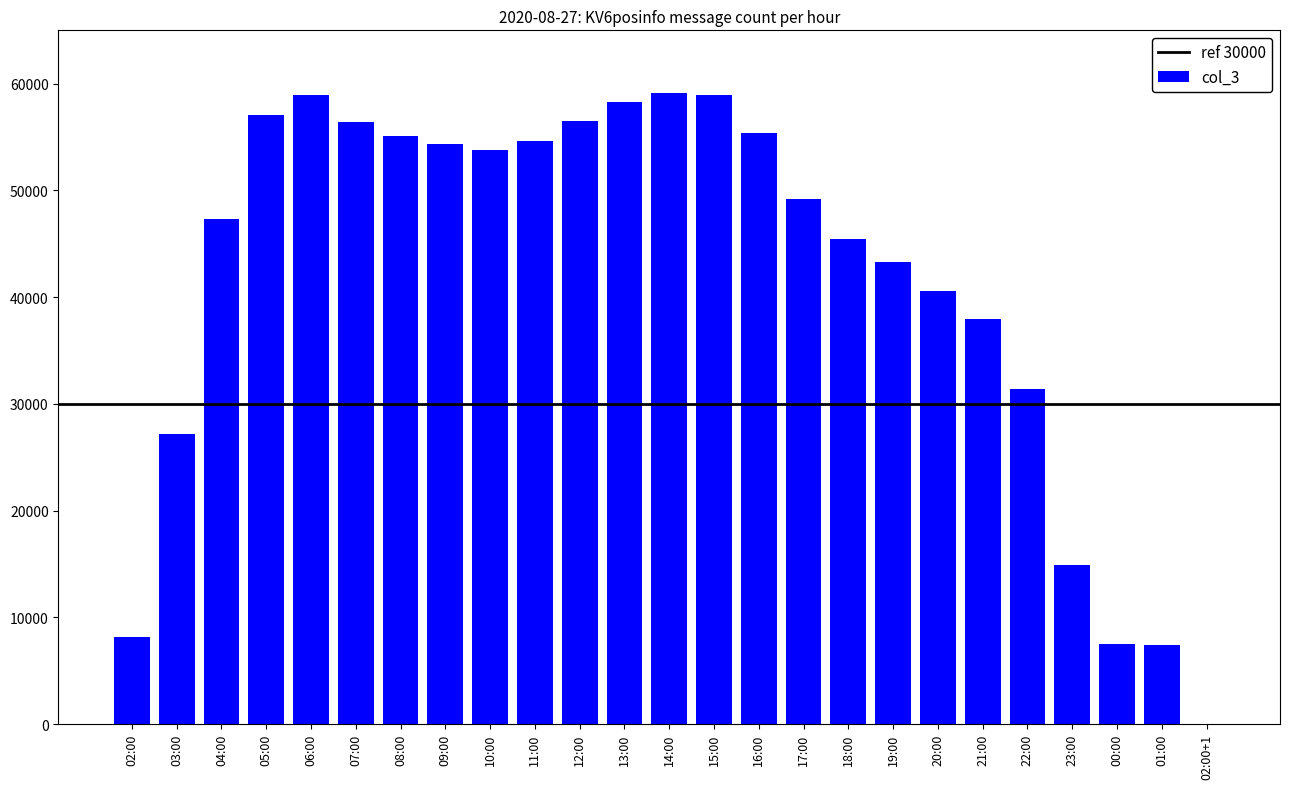

Between 09:00 and 07:00, which is larger?

07:00